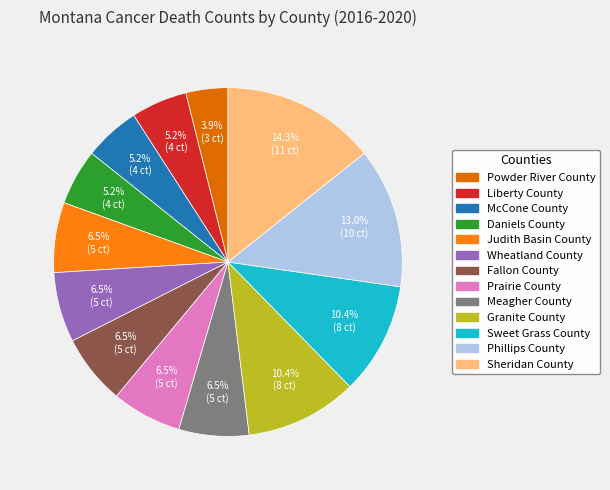

To the nearest percent, what is the combined percentage of Powder River County and Wheatland County?

10%